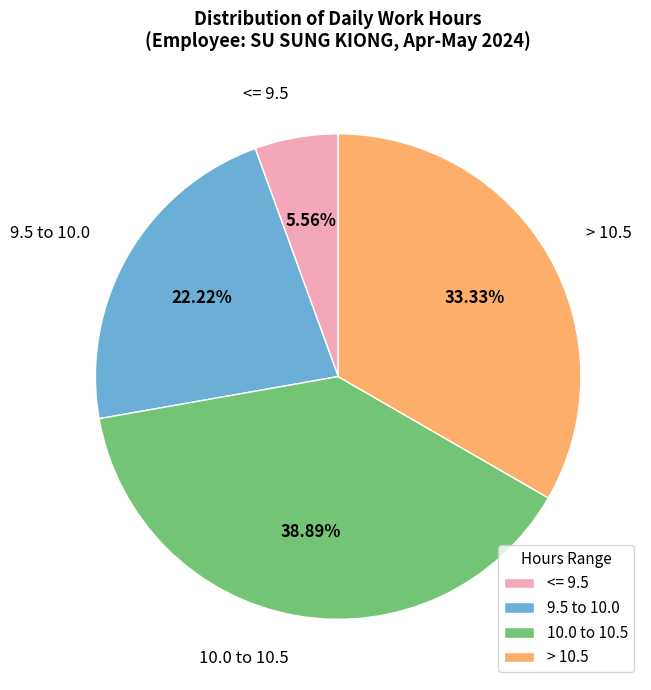

Is there a majority slice in this chart?

No